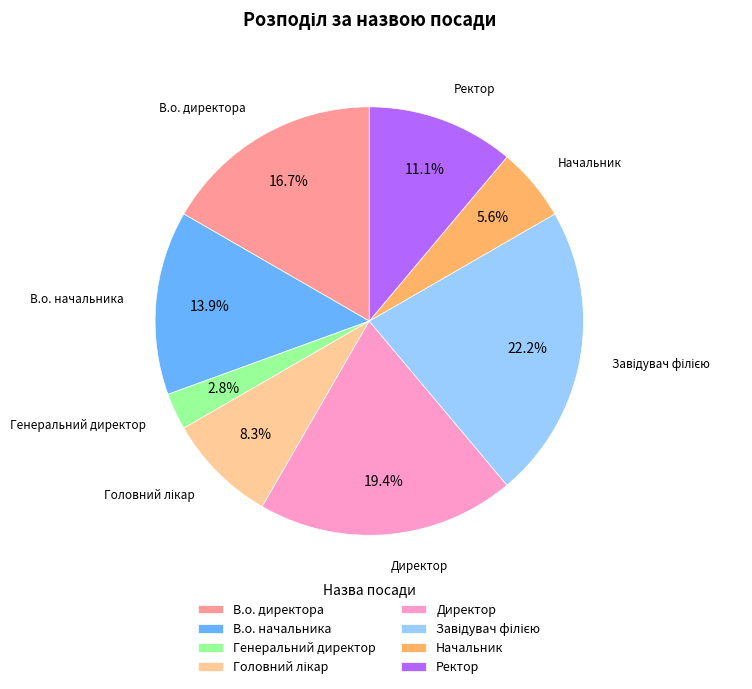

Which has a higher value, Директор or В.о. начальника?

Директор